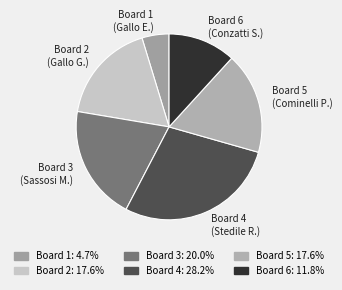

Count the number of slices in the pie.

6